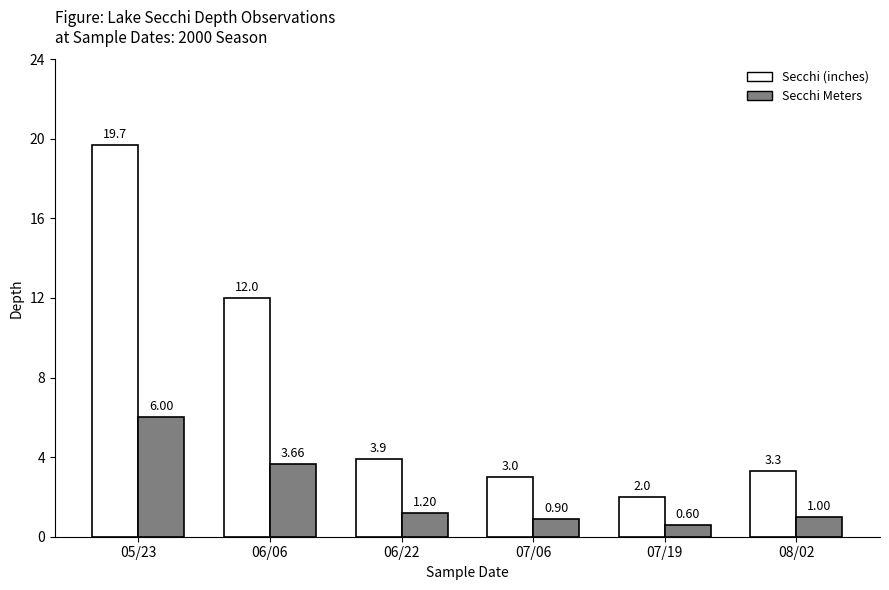

At which category is the sum across all series the highest?

05/23